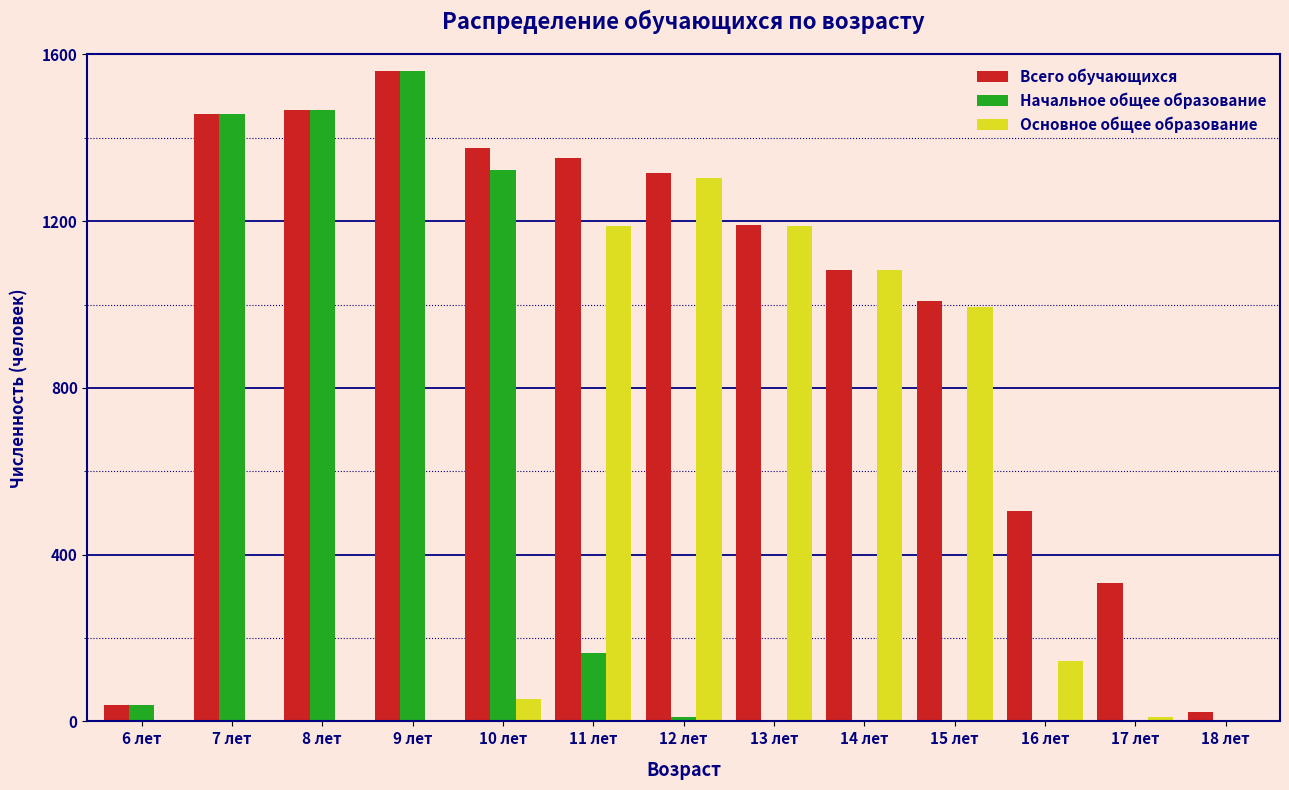

Which series changed the most between 14 лет and 16 лет?

Основное общее образование